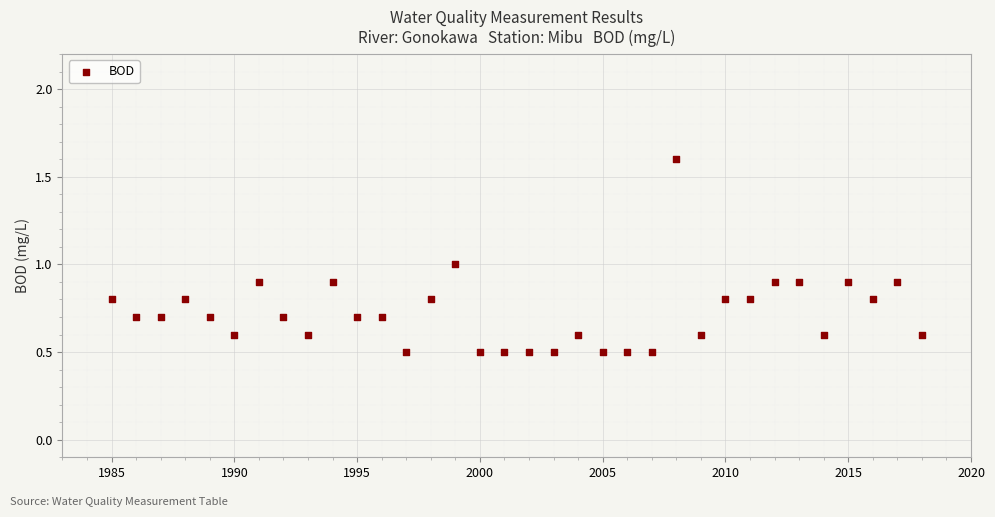

What is the range of Y values (max minus min)?

1.1